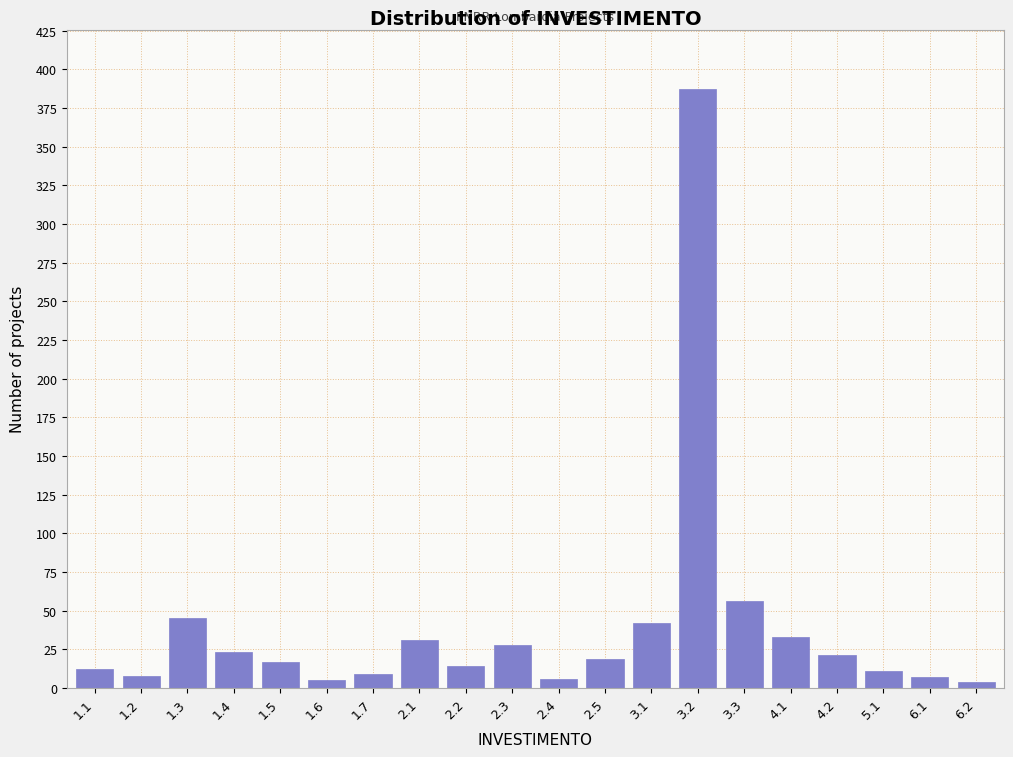

What is the difference between the maximum and minimum values?

383